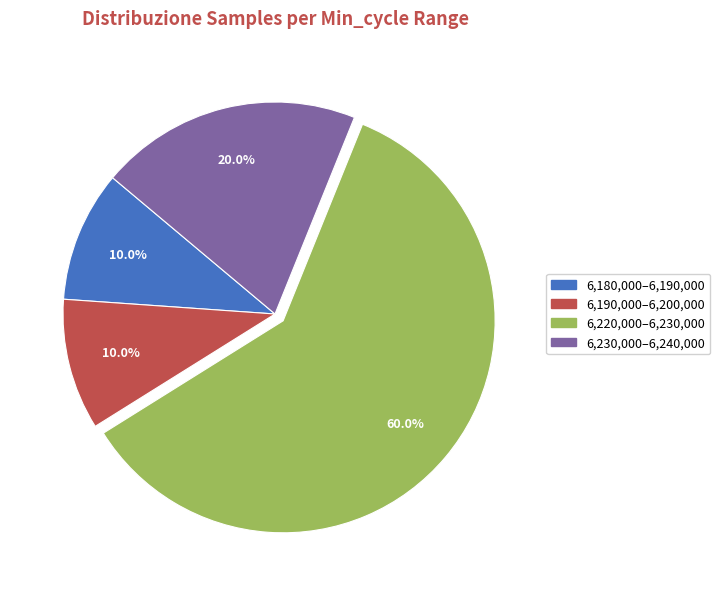

Does any single category account for the majority?

Yes